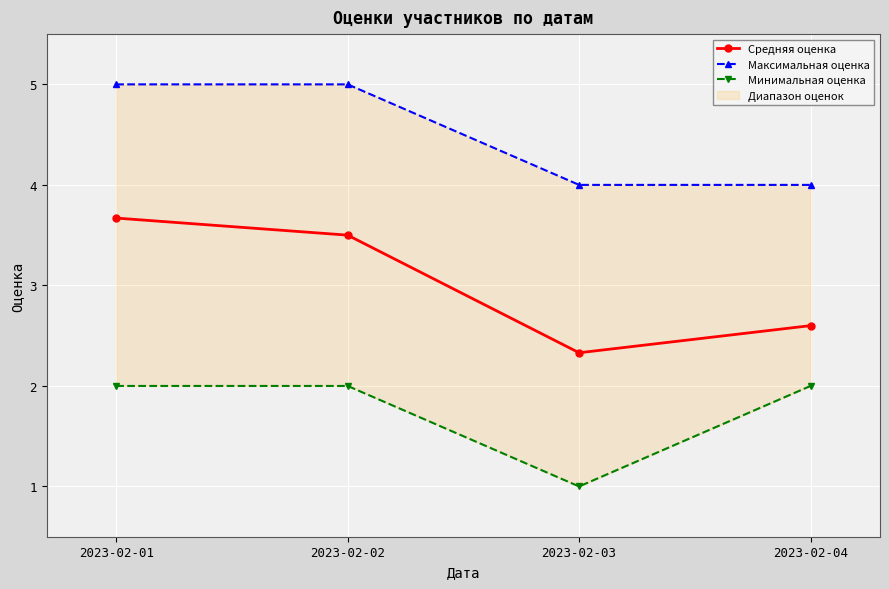

True or false: Средняя оценка and Минимальная оценка intersect in this chart.

False